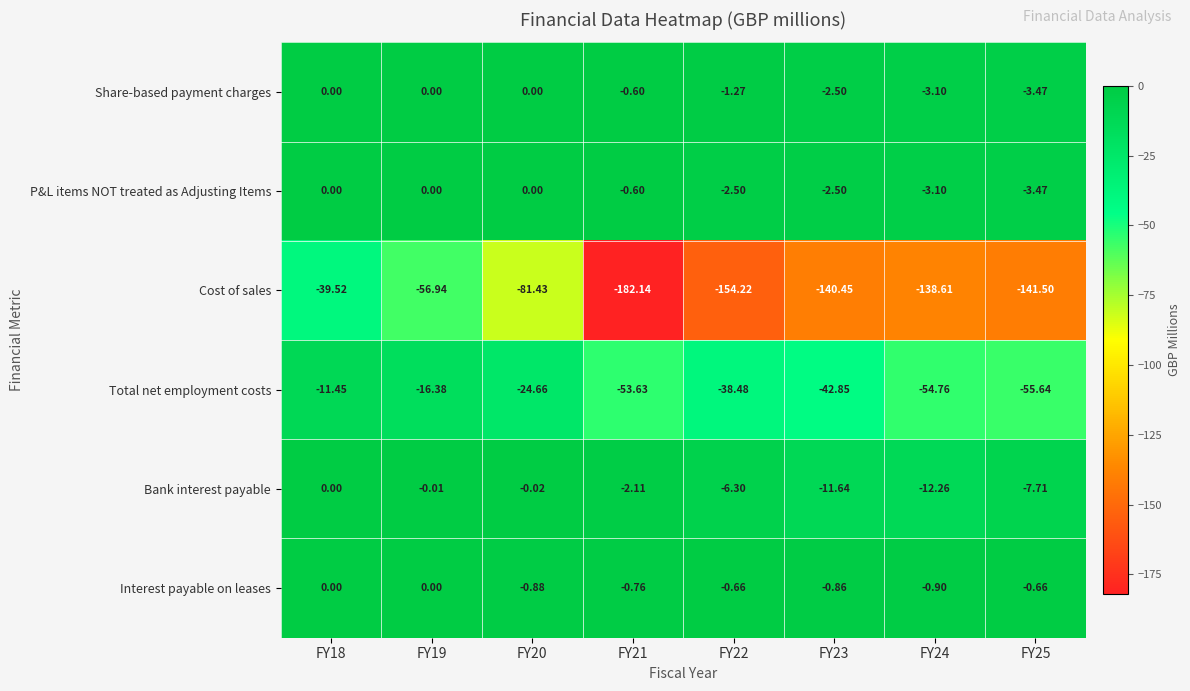

At FY22, list the series in order from smallest to largest.

Cost of sales, Total net employment costs, Bank interest payable, P&L items NOT treated as Adjusting Items, Share-based payment charges, Interest payable on leases